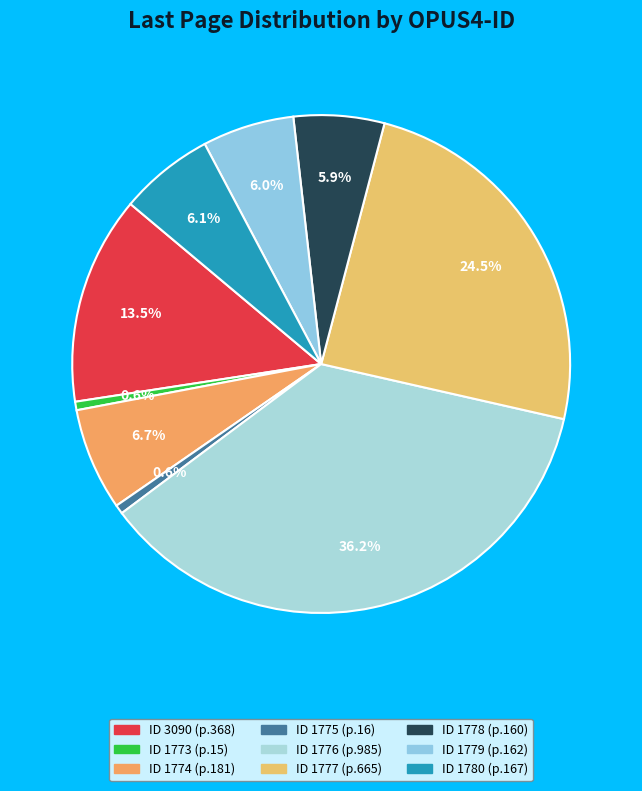

Which slice is the largest?

1776